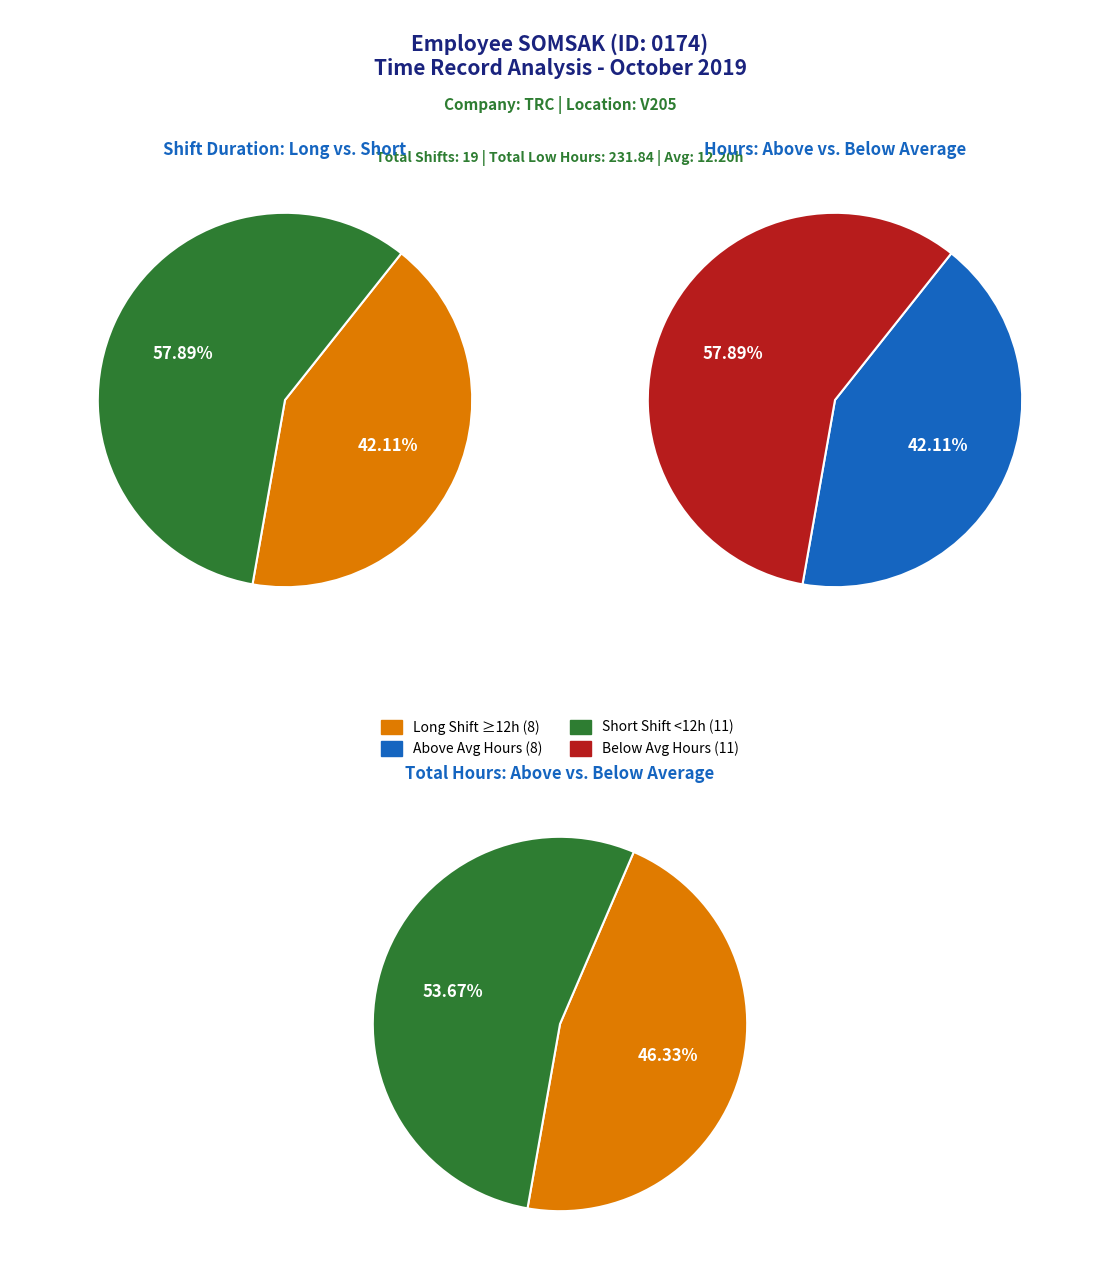

Is 2 the majority of the pie?

No